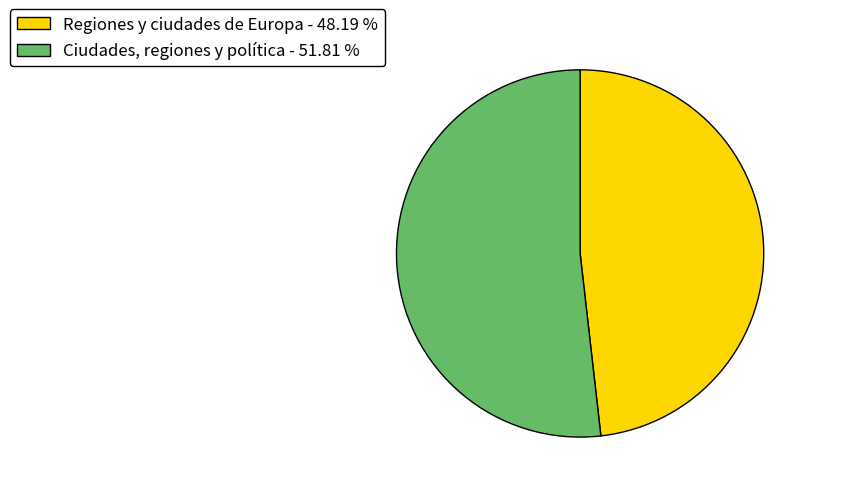

Which has a higher value, Ciudades, regiones y política or Regiones y ciudades de Europa?

Ciudades, regiones y política